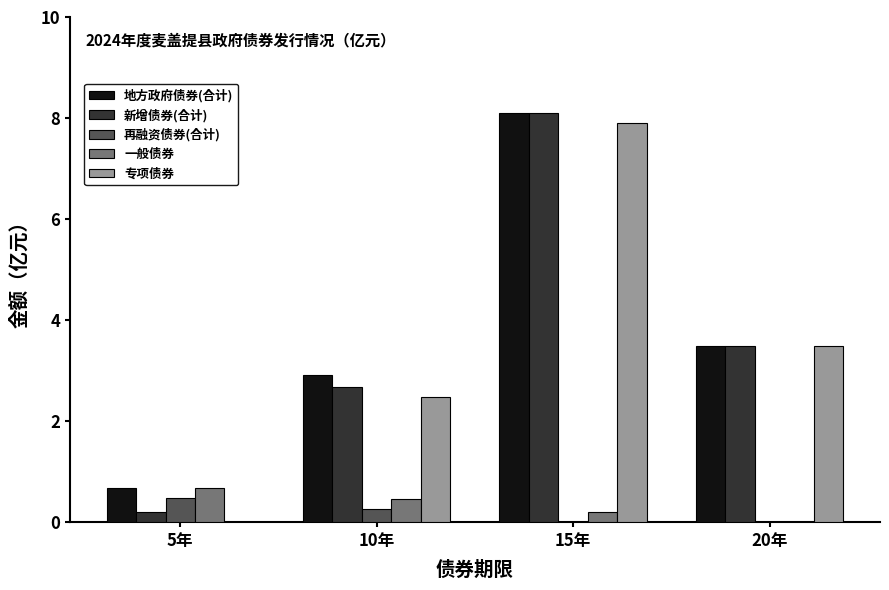

What is the sum of all 再融资债券(合计) values?

0.7